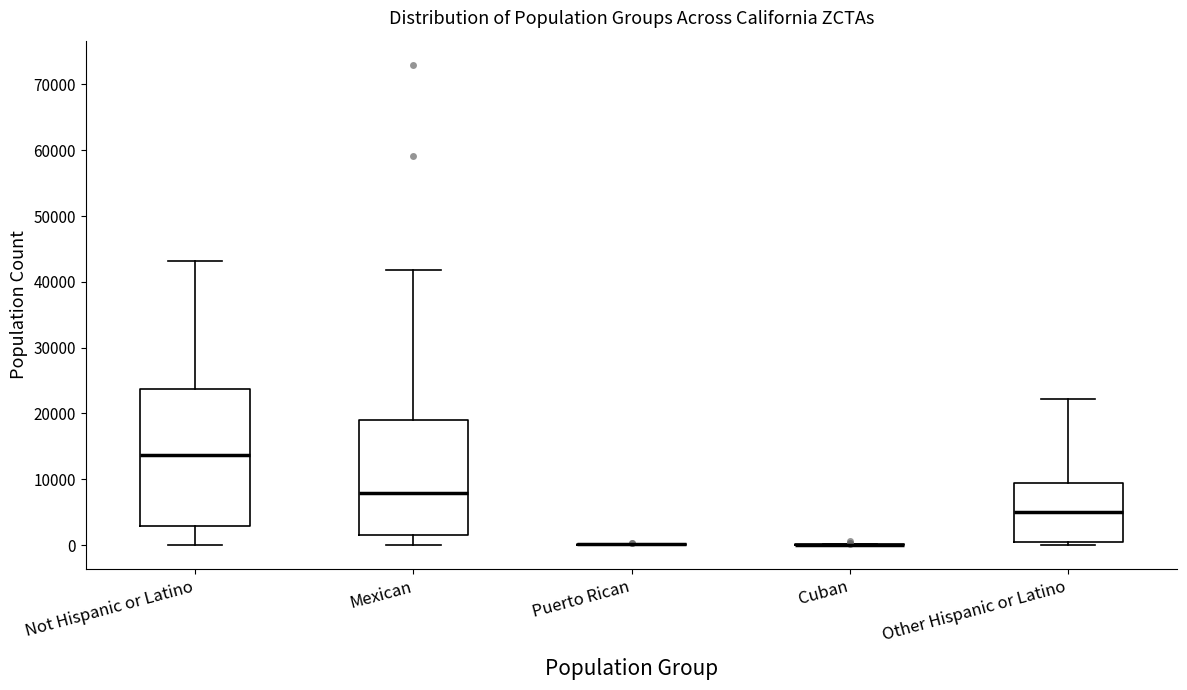

Reading left to right, transcribe this box plot: for each box, give where its median line is, the range the box spans, and where its two whiskers end, as read against the y-axis. The values are not printed on the chart, so give them approximately, as read against the axis.

Not Hispanic or Latino: median 14000, box 3000 to 24000, whiskers 0 to 43000
Mexican: median 8000, box 1000 to 19000, whiskers 0 to 42000
Puerto Rican: box collapsed to a line at 0, whiskers 0 to 0
Cuban: box collapsed to a line at 0, whiskers 0 to 0
Other Hispanic or Latino: median 5000, box 0 to 9000, whiskers 0 (just below the box's lower edge) to 22000